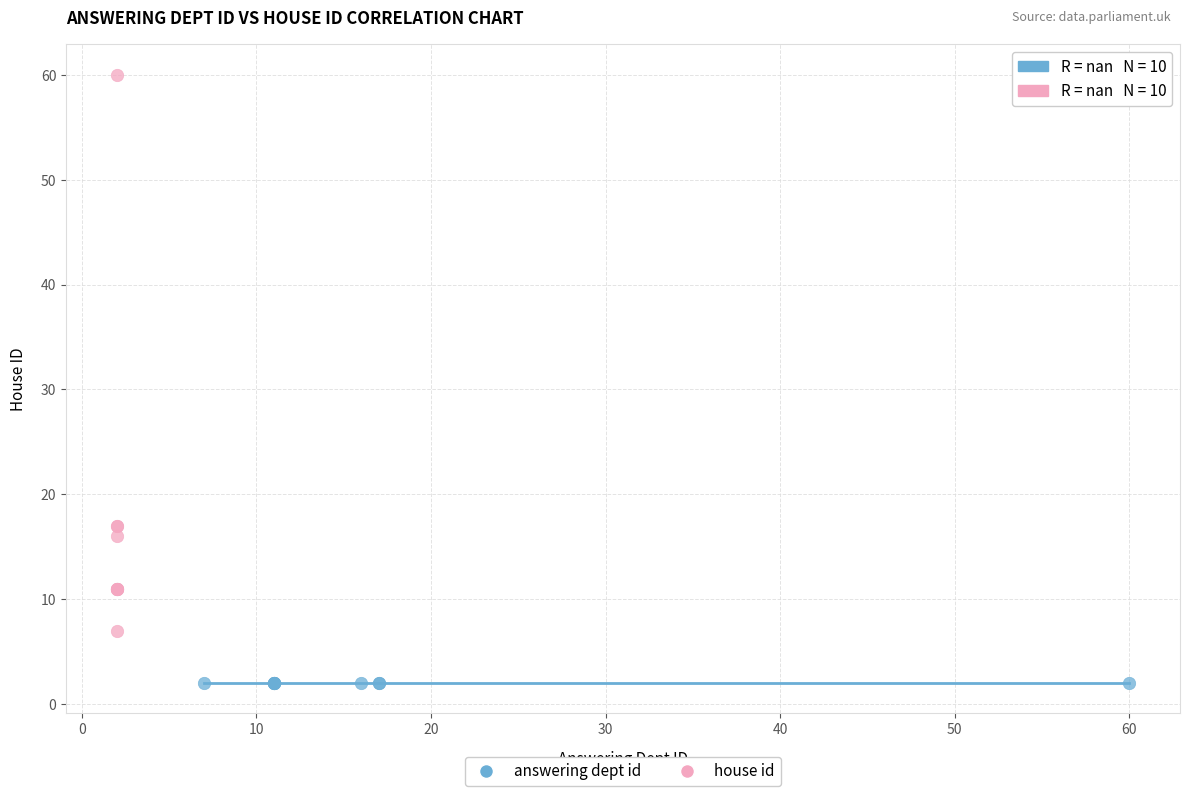

Which series reaches the maximum Y coordinate?

house id